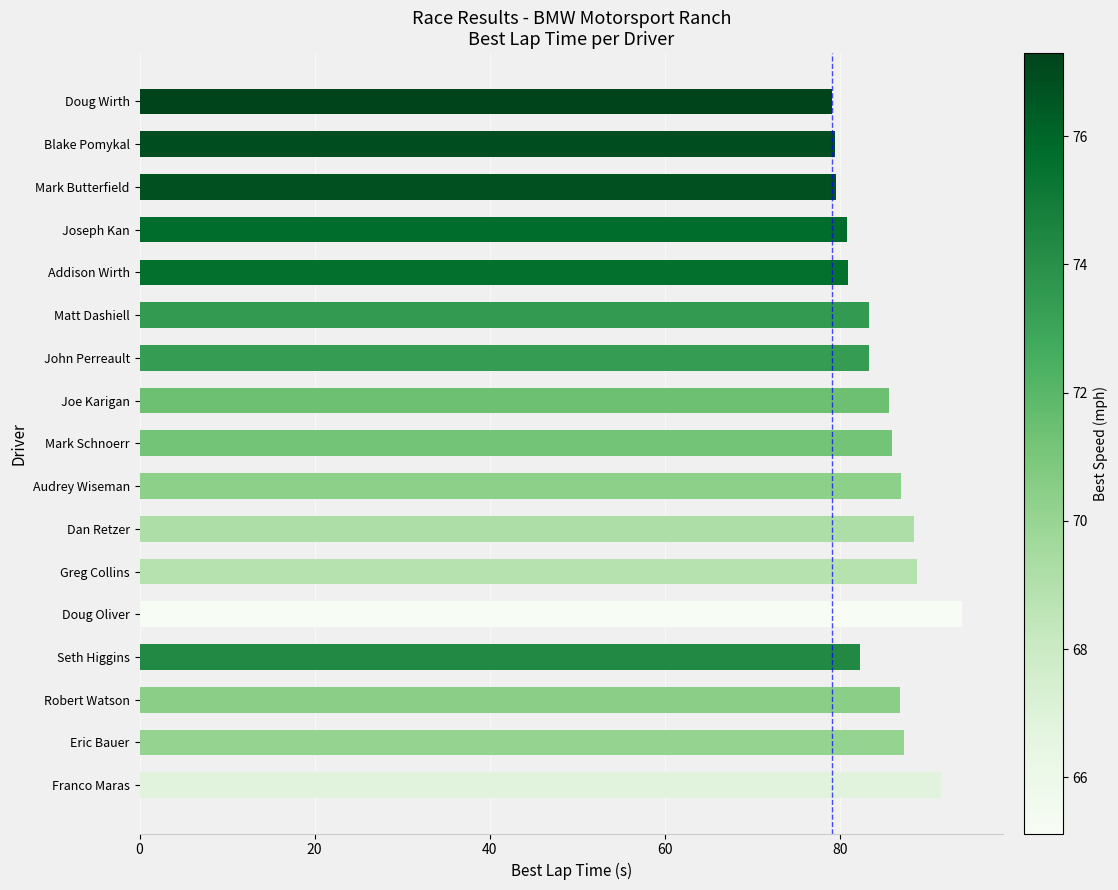

What is the approximate value at Dan Retzer?

88.5